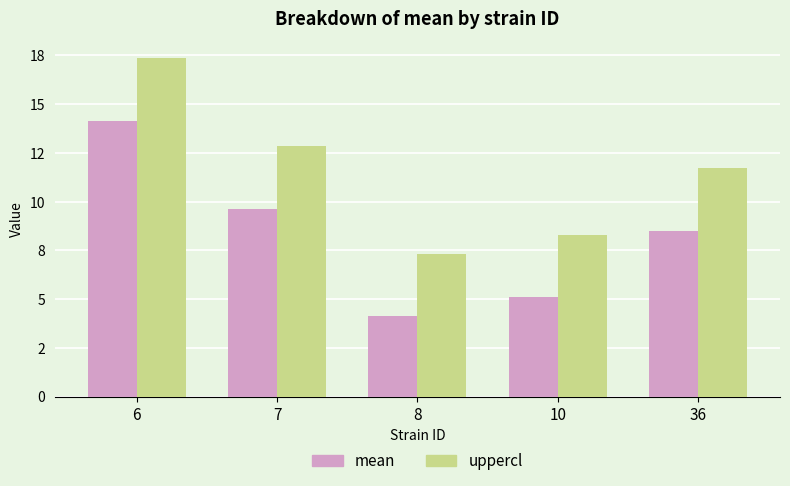

Does the chart contain stacked bars?

No